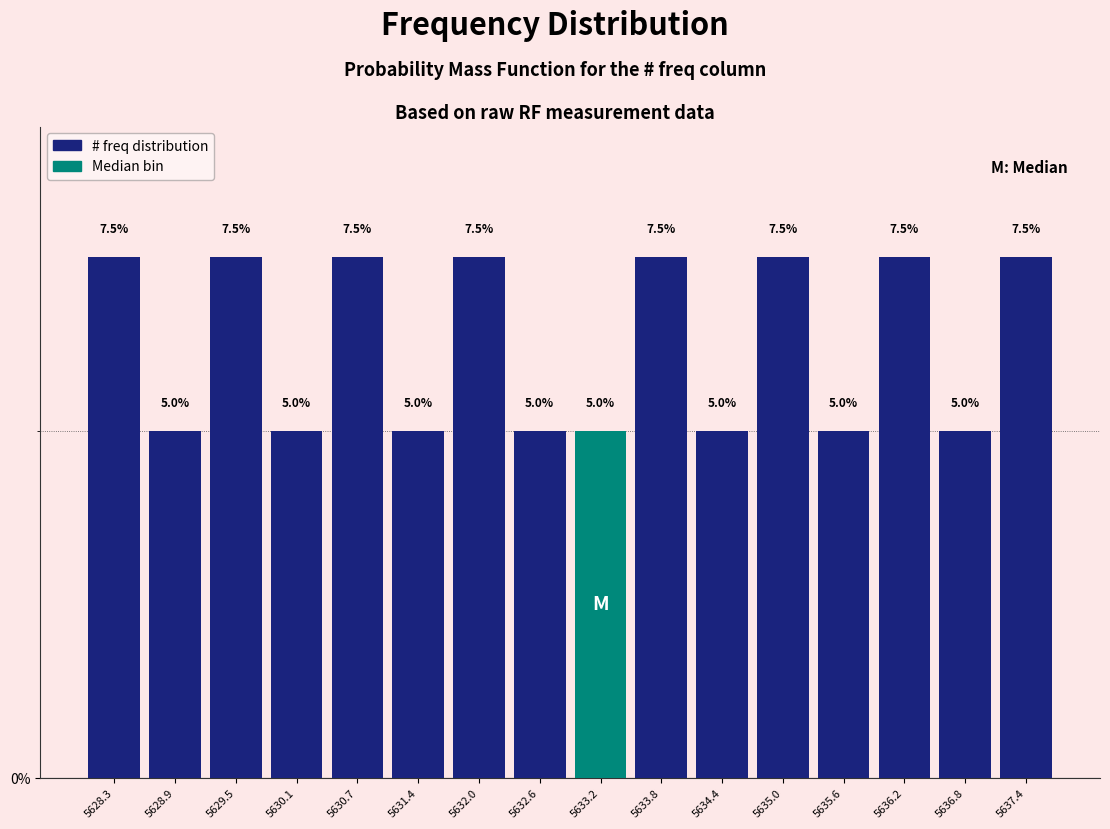

Reading left to right, list every bar in this chart as the range it spans on the x-axis followed by its height. The bar edges are not printed on the chart, so give them approximately, as read against the axis.

5628.0 to 5628.6: 7.5
5628.6 to 5629.2: 5.0
5629.2 to 5629.8: 7.5
5629.8 to 5630.4: 5.0
5630.4 to 5631.0: 7.5
5631.0 to 5631.7: 5.0
5631.7 to 5632.3: 7.5
5632.3 to 5632.9: 5.0
5632.9 to 5633.5: 5.0
5633.5 to 5634.1: 7.5
5634.1 to 5634.7: 5.0
5634.7 to 5635.3: 7.5
5635.3 to 5635.9: 5.0
5635.9 to 5636.5: 7.5
5636.5 to 5637.1: 5.0
5637.1 to 5637.8: 7.5